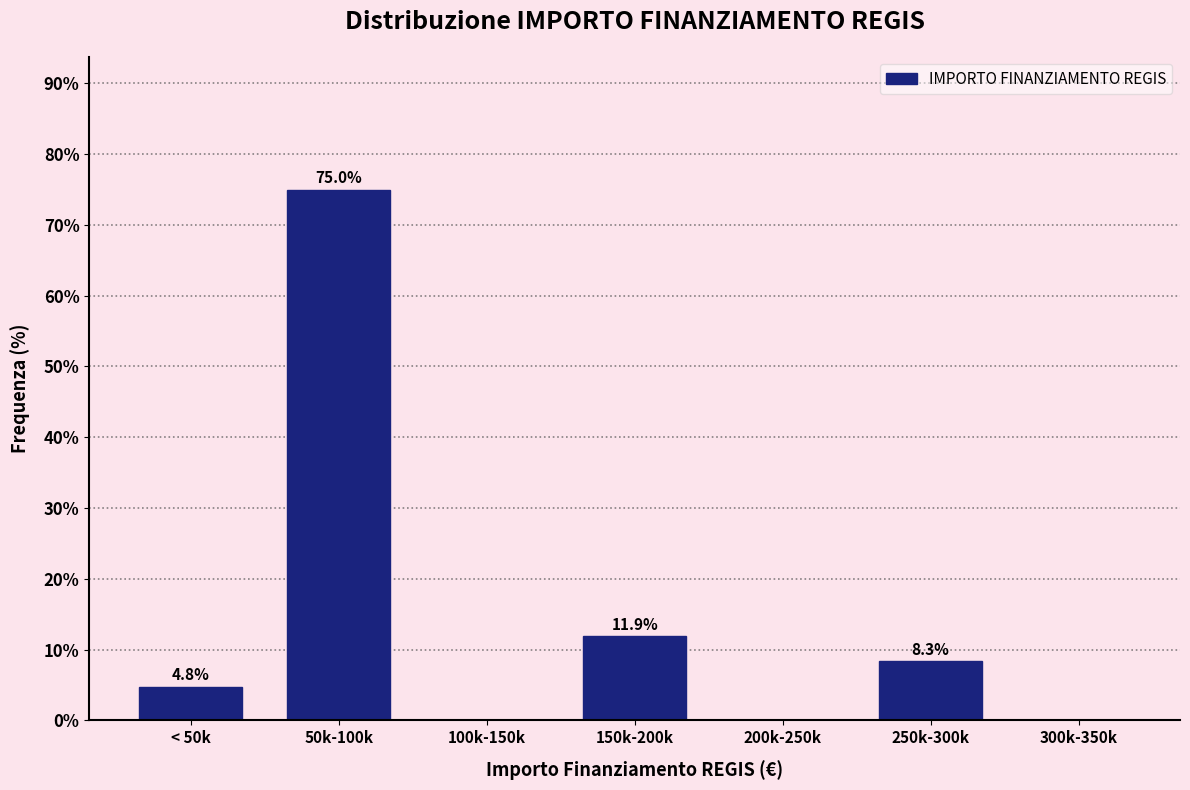

Reading left to right, list all the values displayed in this chart.

< 50k=4.8	50k-100k=75.0	100k-150k=0.0	150k-200k=11.9	200k-250k=0.0	250k-300k=8.3	300k-350k=0.0